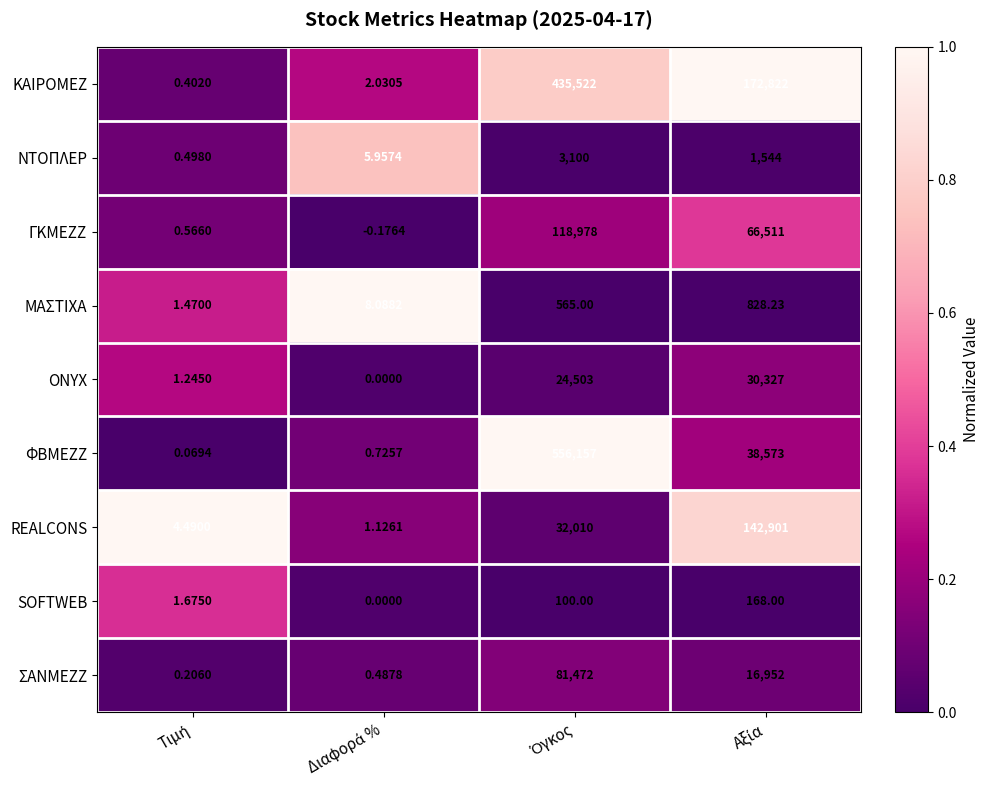

Which series has the widest spread of values?

ΦΒΜΕΖΖ